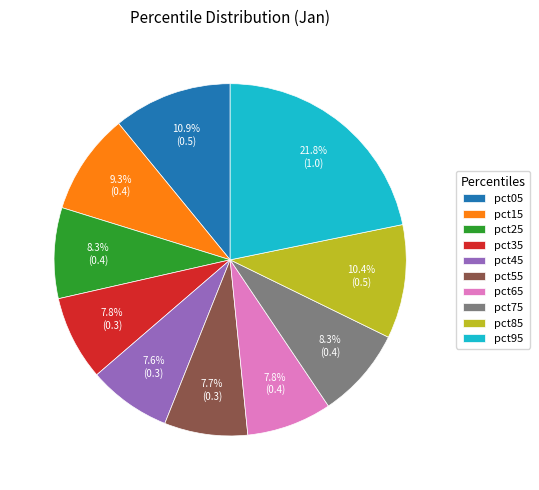

What is the largest slice in the pie chart?

pct95